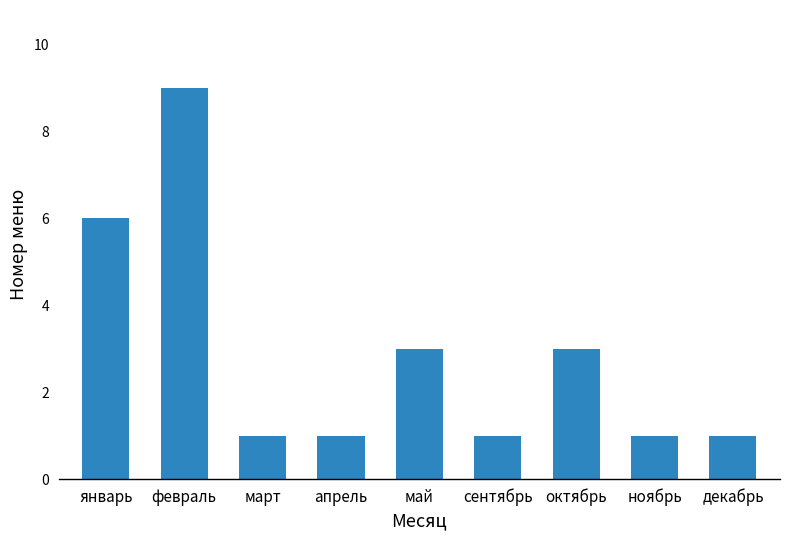

Reading left to right, list all the values displayed in this chart.

6	9	1	1	3	1	3	1	1